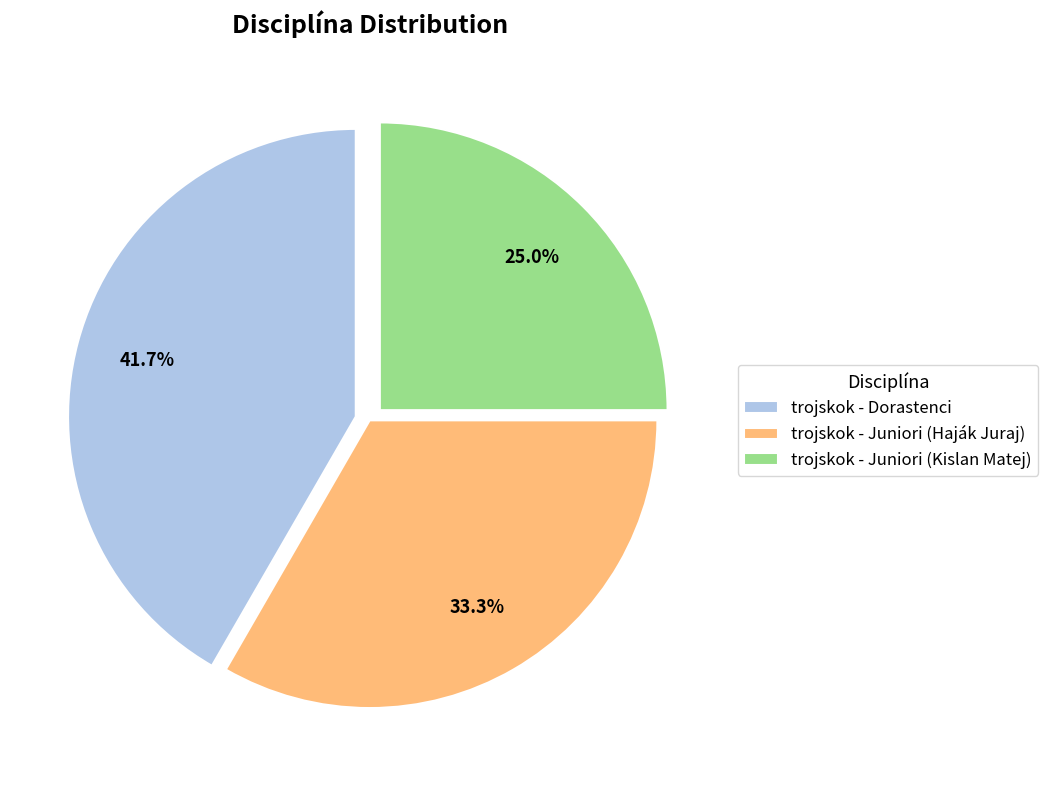

To the nearest percent, what is the average slice percentage?

33%